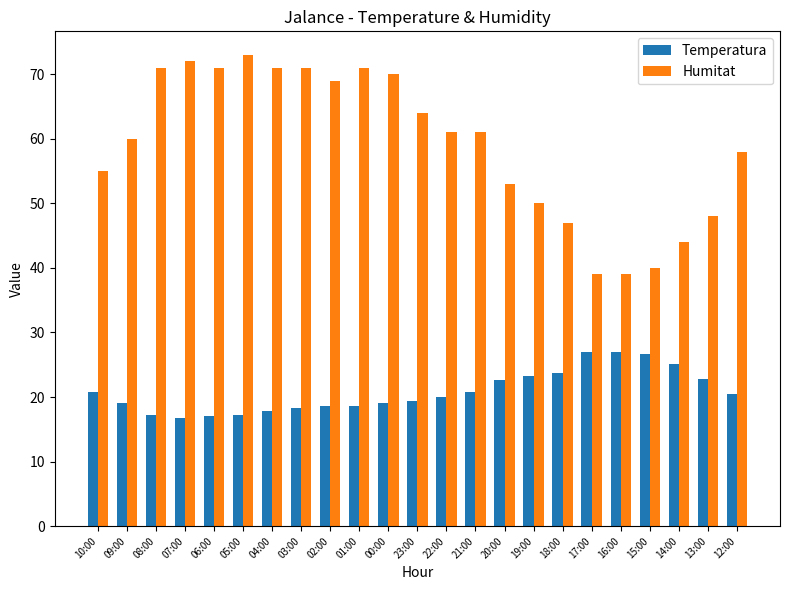

True or false: Humitat has a value of 124.1 at 07:00.

False